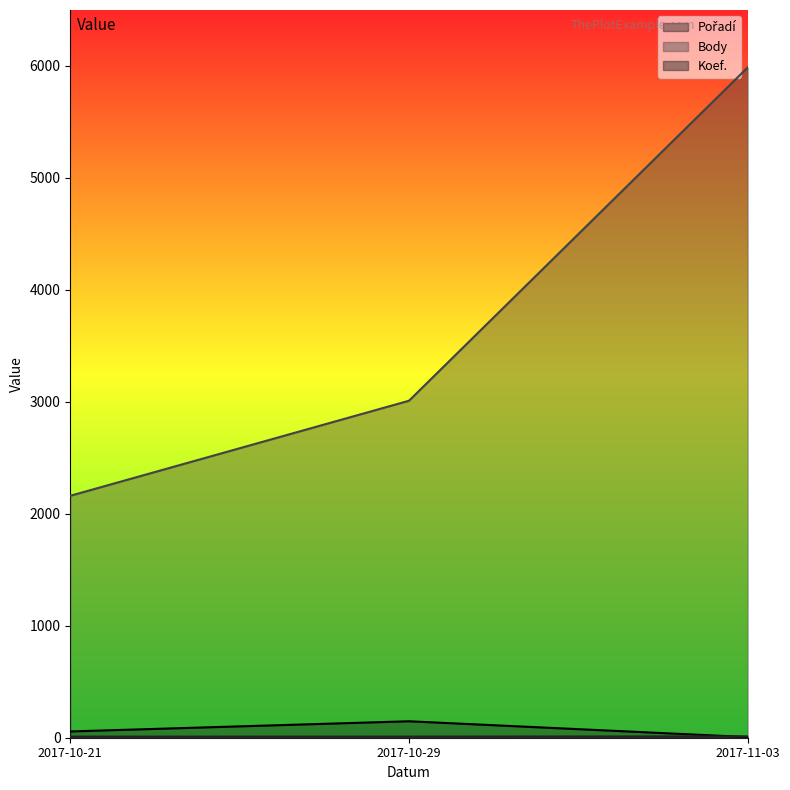

The Pořadí series shows 147 at 2017-10-29. True or false?

True